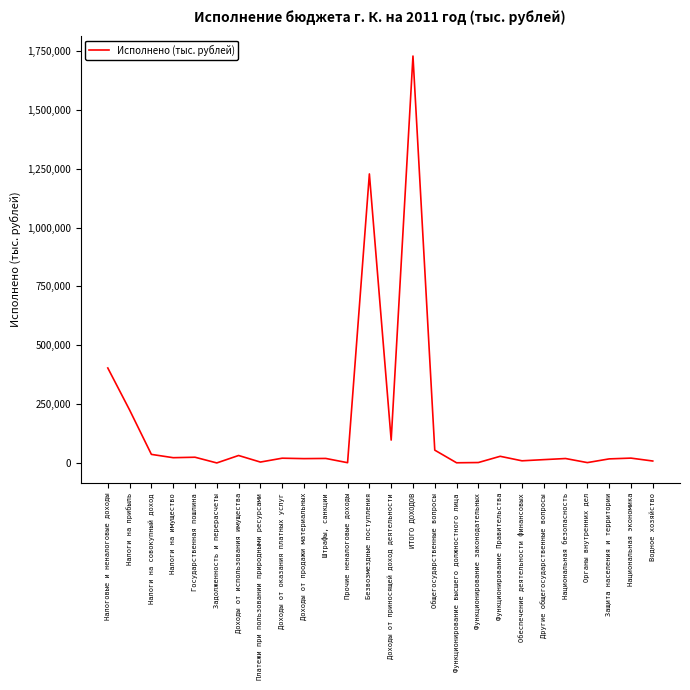

At which label is the value closest to 864185?

Безвозмездные поступления